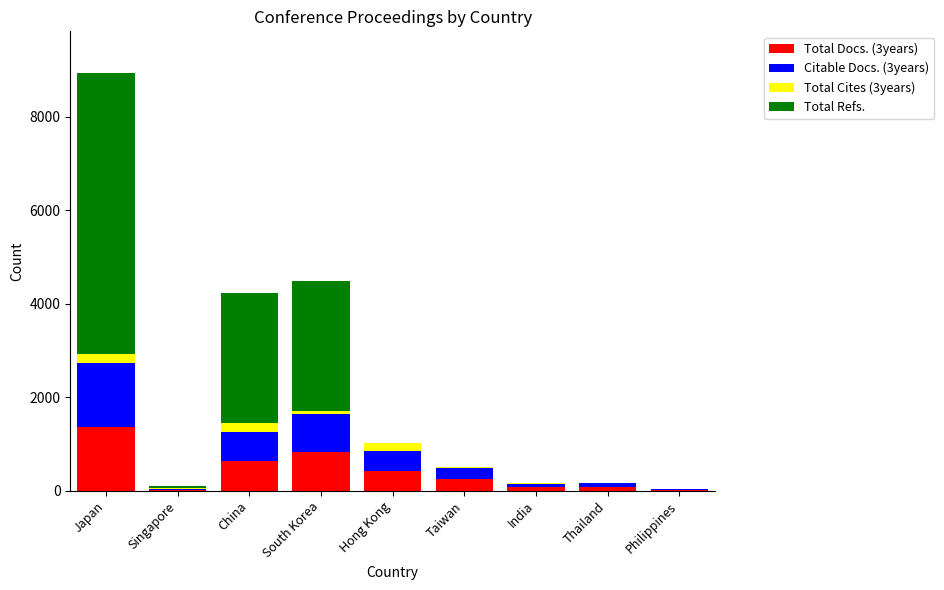

At which category is the sum across all series the highest?

Japan